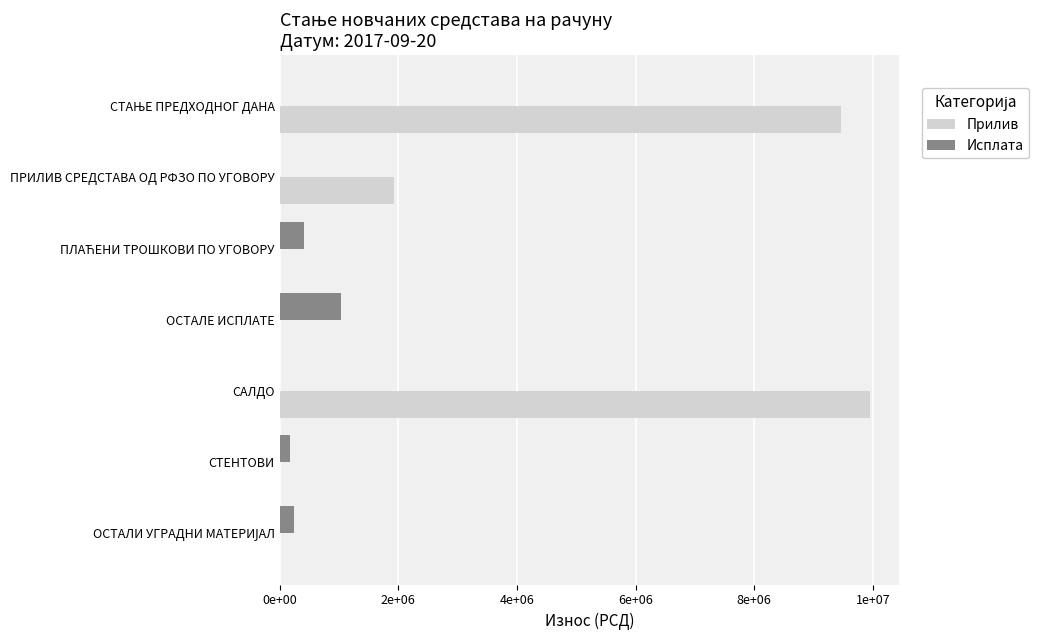

What are all the series names shown in the legend?

Прилив, Исплата